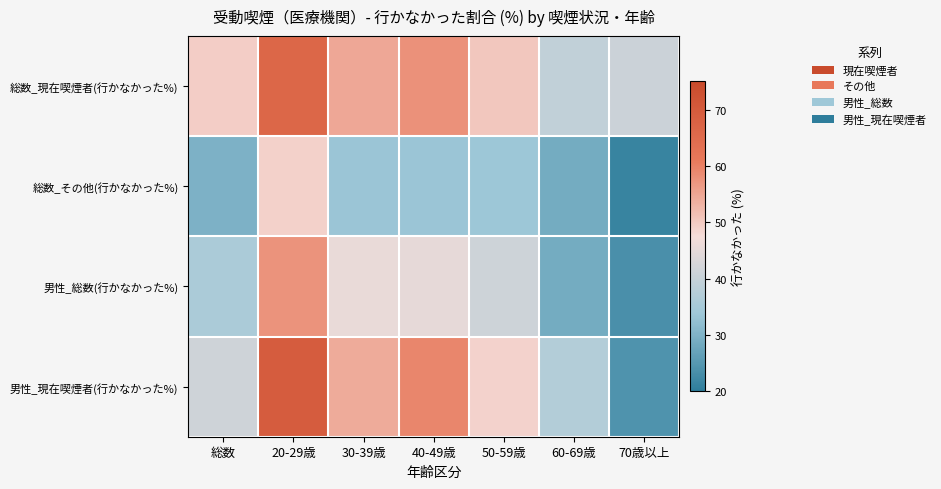

Which has a higher value, 50-59歳 or 30-39歳?

30-39歳